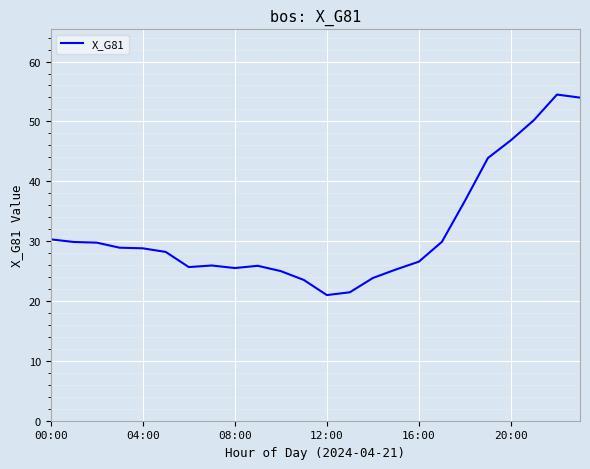

What is the difference between the maximum and minimum values?

33.5